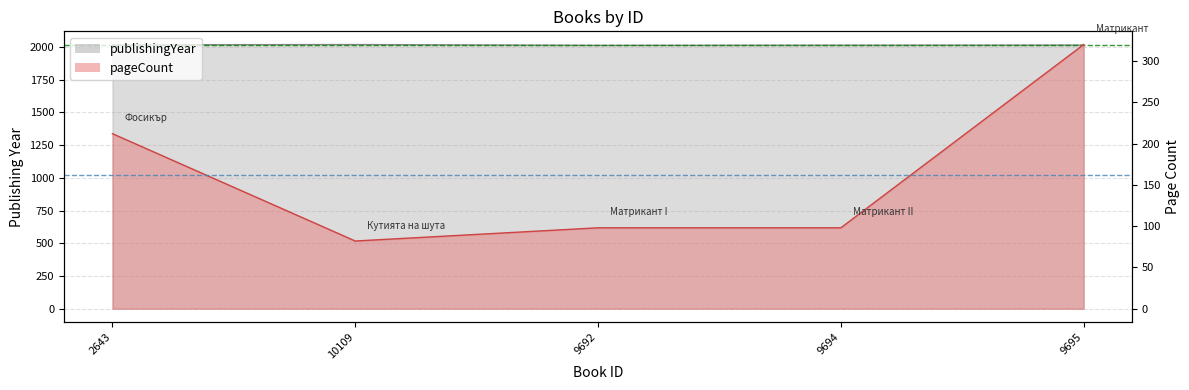

At how many categories does at least one series exceed 383?

2